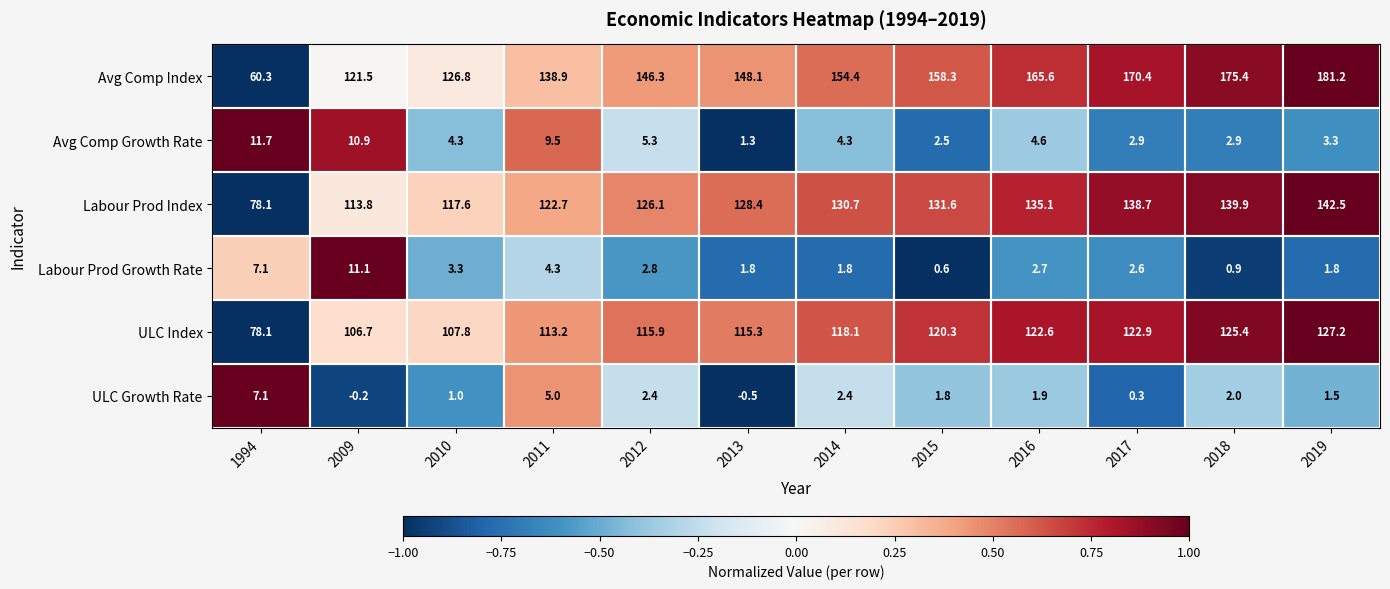

Which series has the widest spread of values?

Avg Comp Index